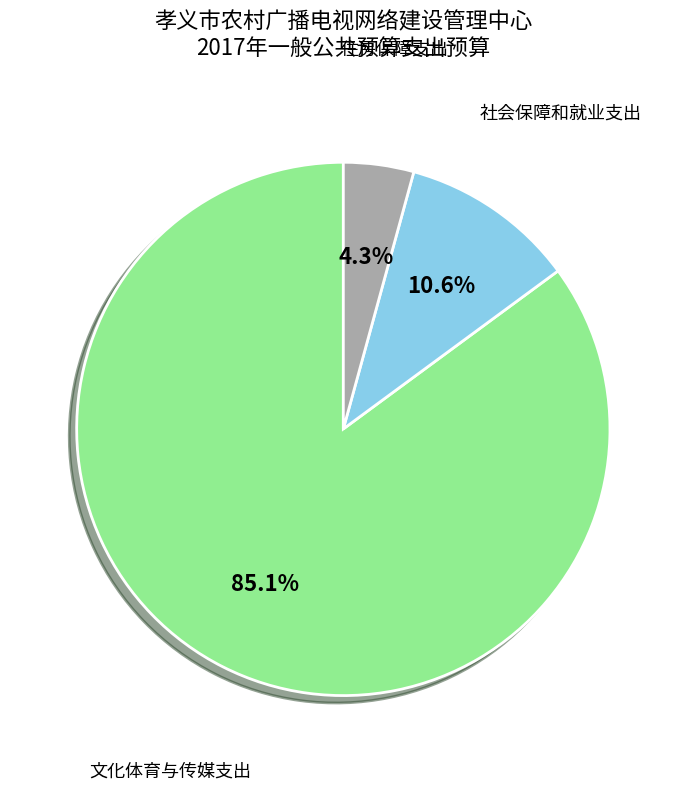

Does any single category account for the majority?

Yes